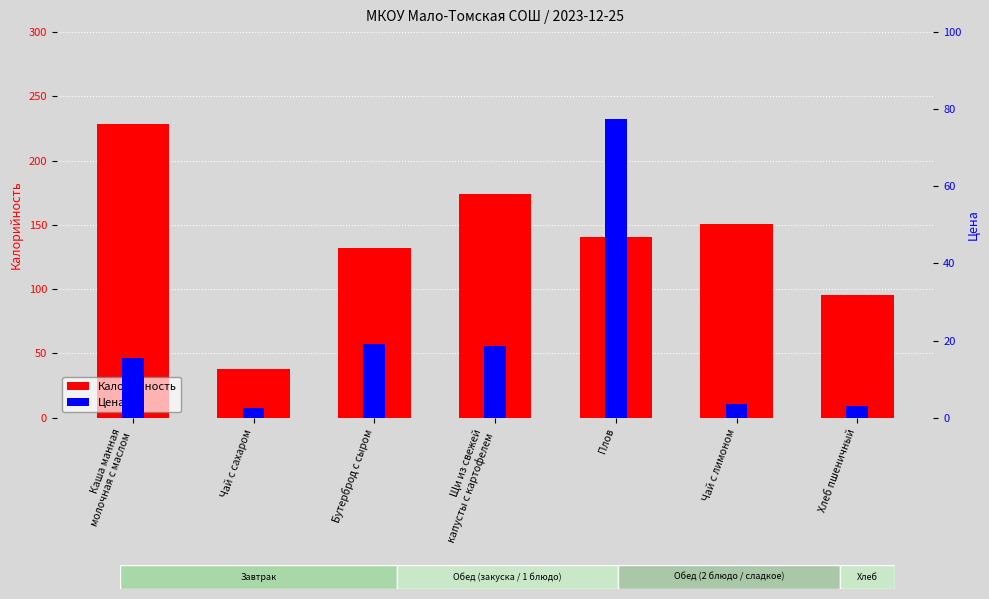

How many values in the Калорийность series are below 140?

3